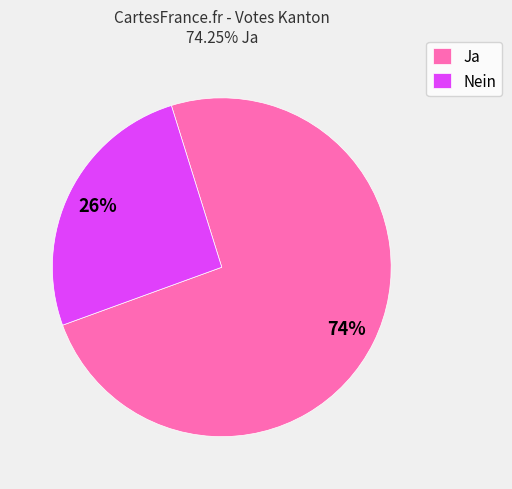

Is Ja the majority of the pie?

Yes